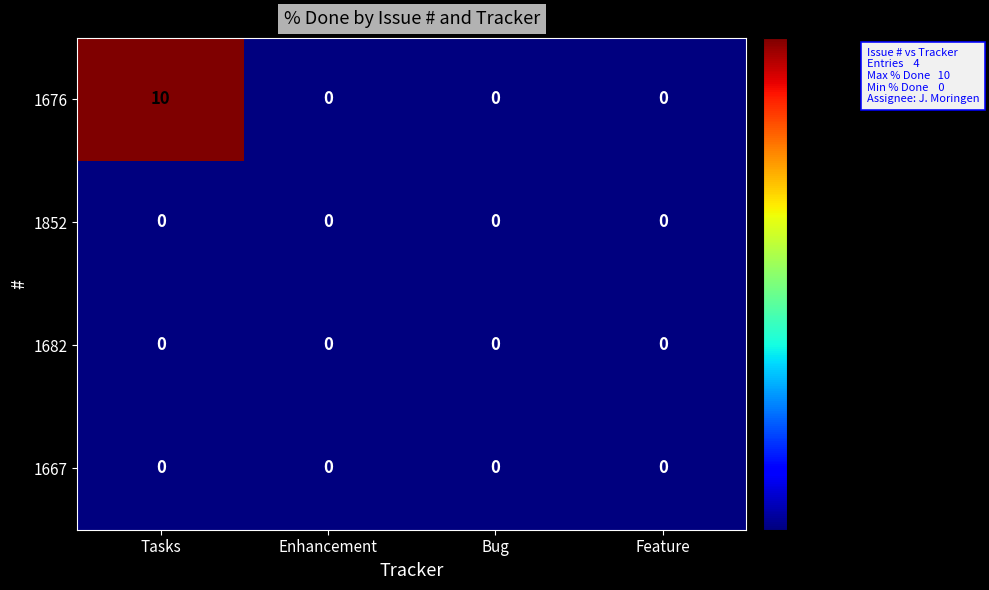

Which series has the largest range (max minus min)?

1676